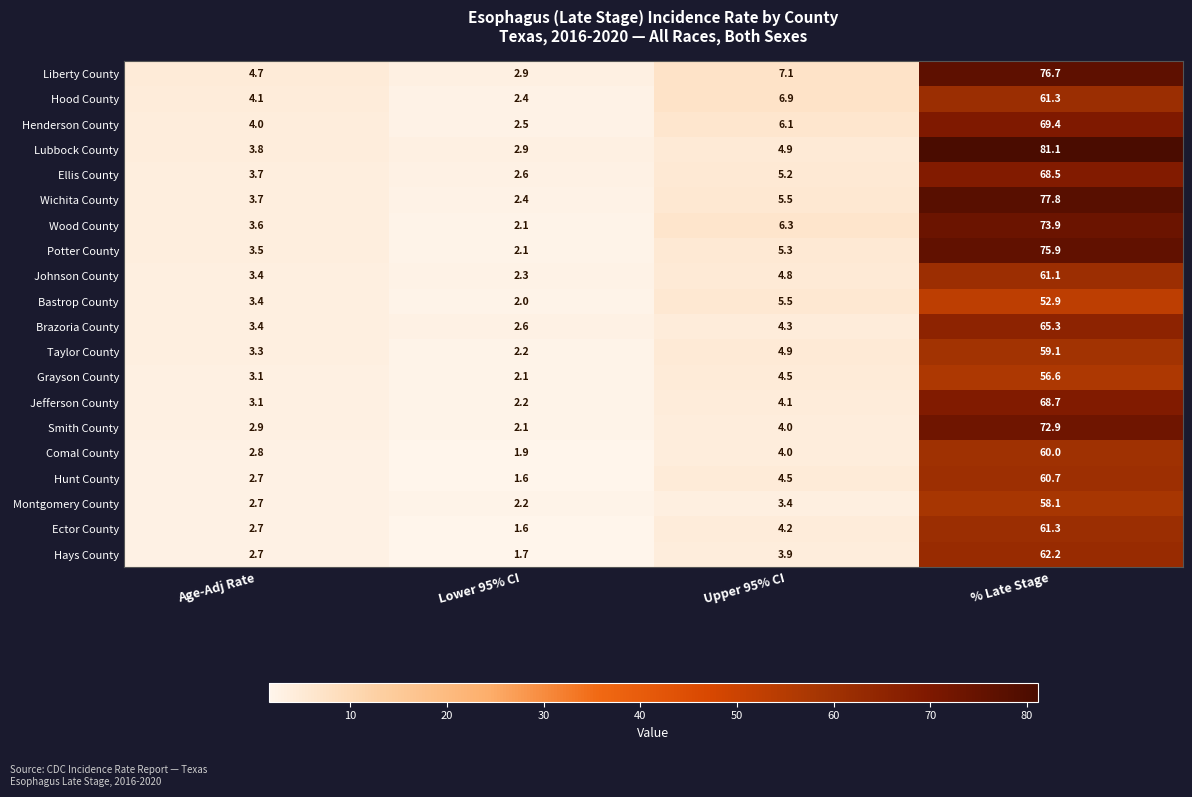

At which label is Liberty County closest to 39?

Upper 95% CI